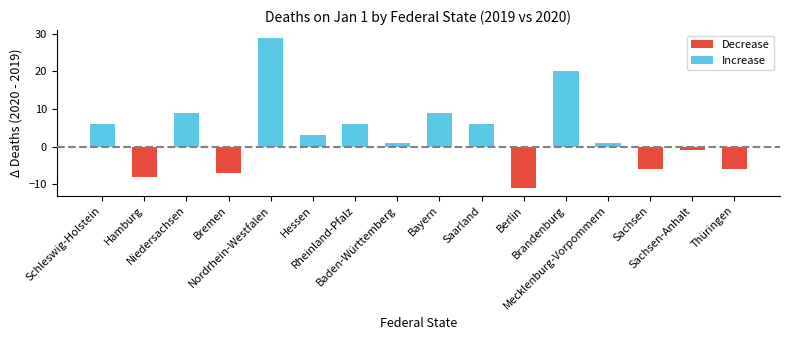

Reading left to right, extract all data points from this chart.

Schleswig-Holstein=6	Hamburg=-8	Niedersachsen=9	Bremen=-7	Nordrhein-Westfalen=29	Hessen=3	Rheinland-Pfalz=6	Baden-Württemberg=1	Bayern=9	Saarland=6	Berlin=-11	Brandenburg=20	Mecklenburg-Vorpommern=1	Sachsen=-6	Sachsen-Anhalt=-1	Thüringen=-6